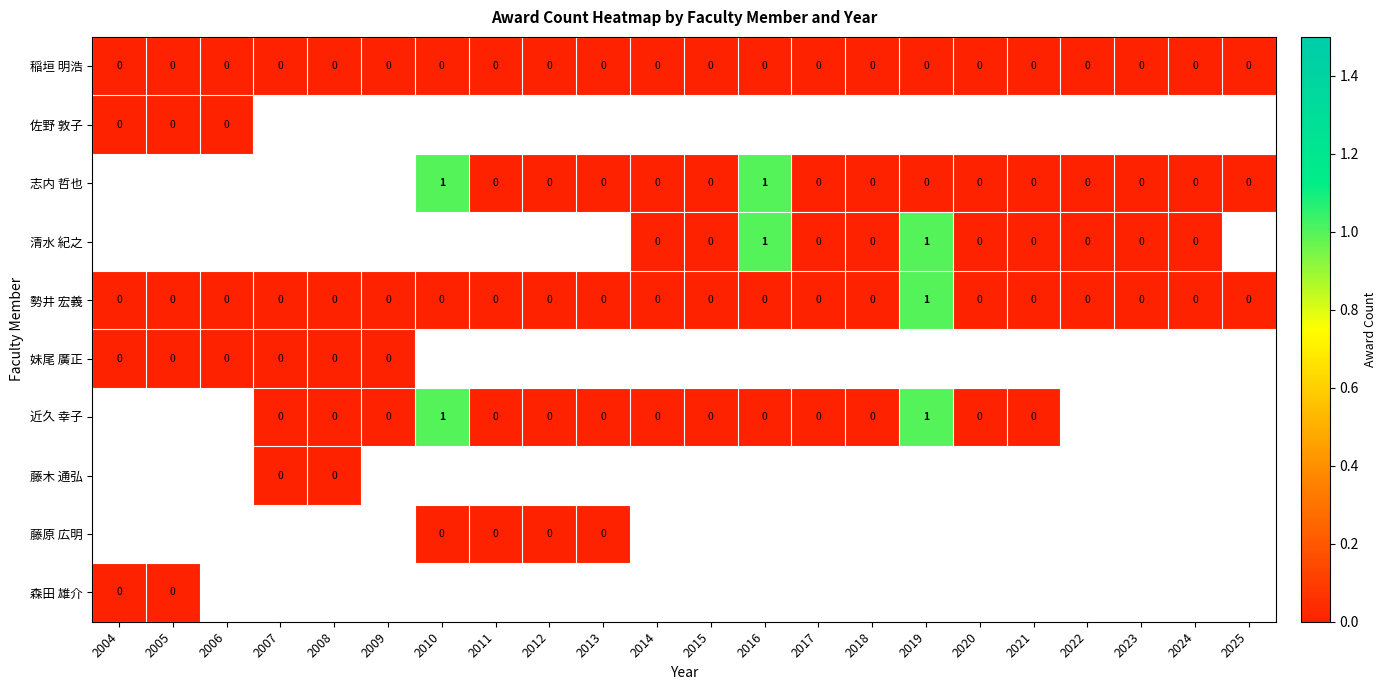

The value of 勢井 宏義 at 2025 is 0.5. True or false?

False